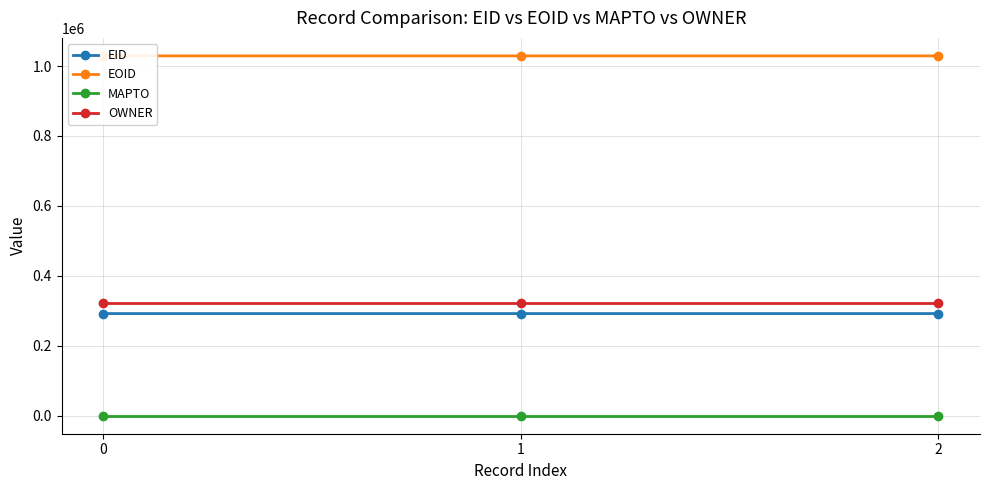

How many EID values are between 292151 and 292153?

3